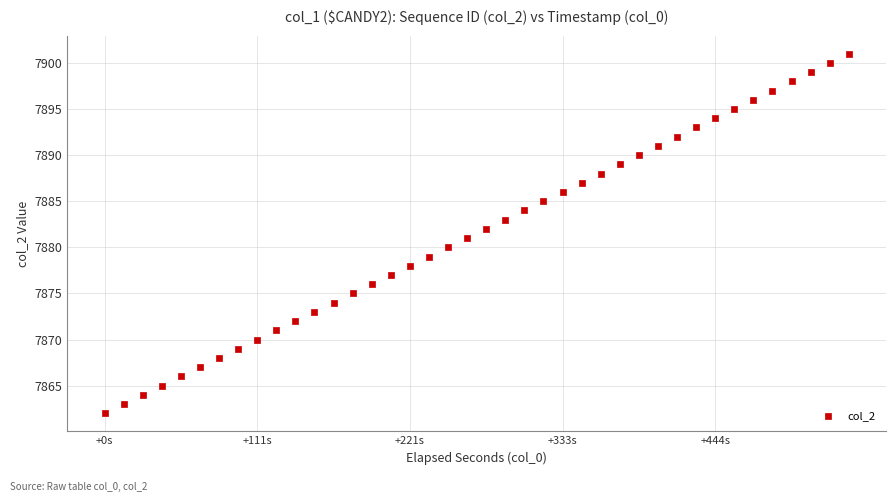

What is the range of Y values (max minus min)?

39